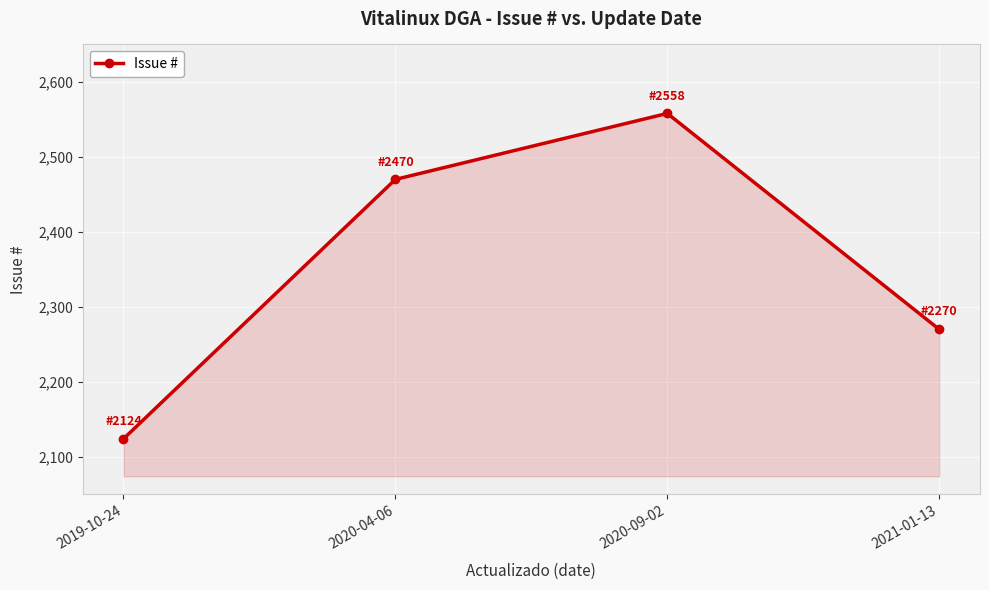

List the labels in order of value, smallest first.

2019-10-24, 2021-01-13, 2020-04-06, 2020-09-02